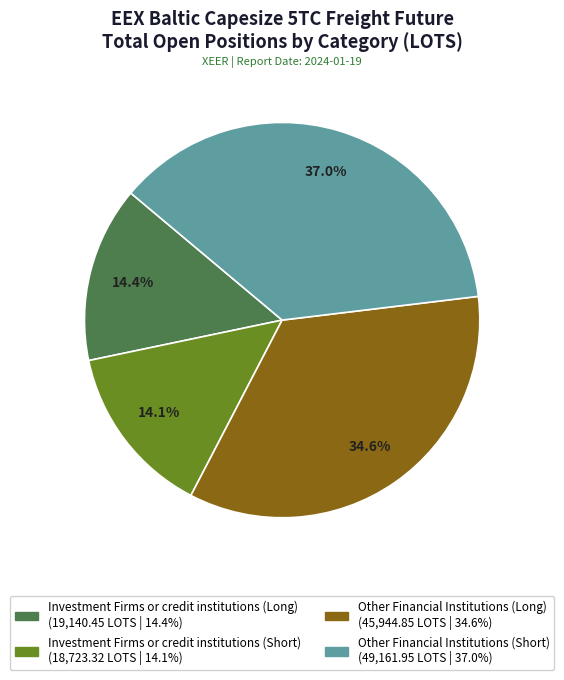

How many slices are in this pie chart?

4